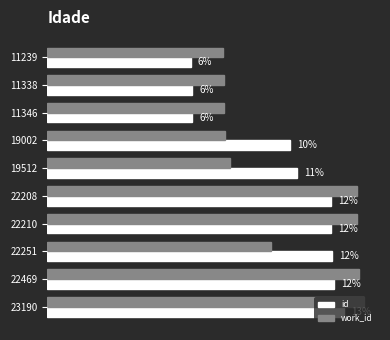

What is the minimum value for id?

6.1